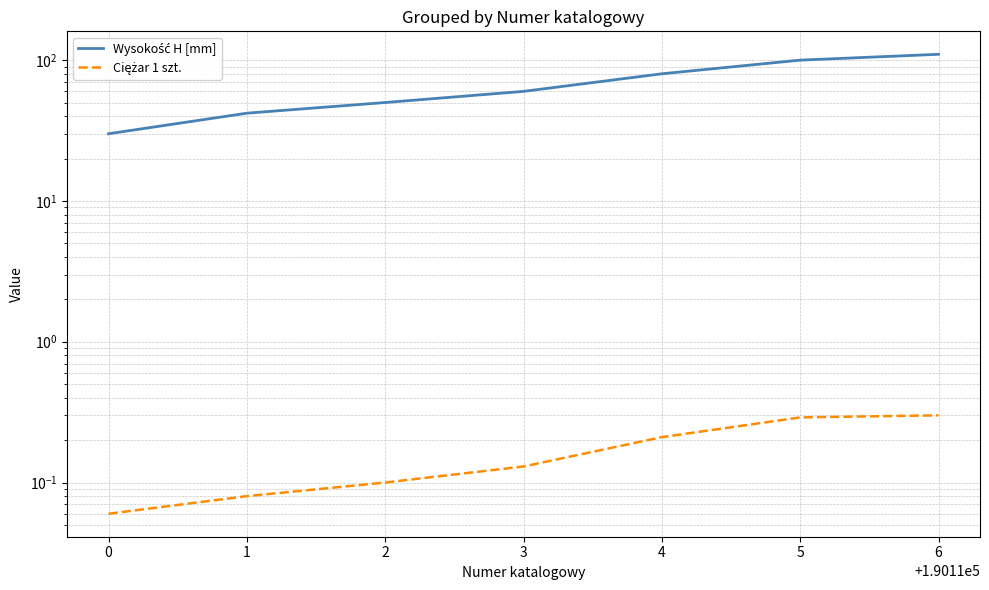

What is the approximate value of Ciężar 1 szt. at 2?

0.1